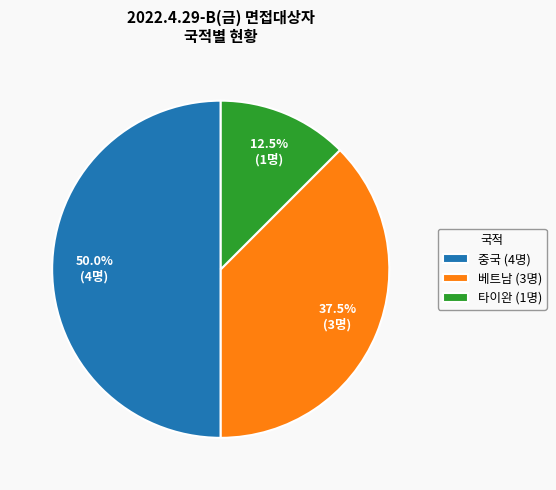

Which category has the biggest portion of the pie?

중국 (4명)